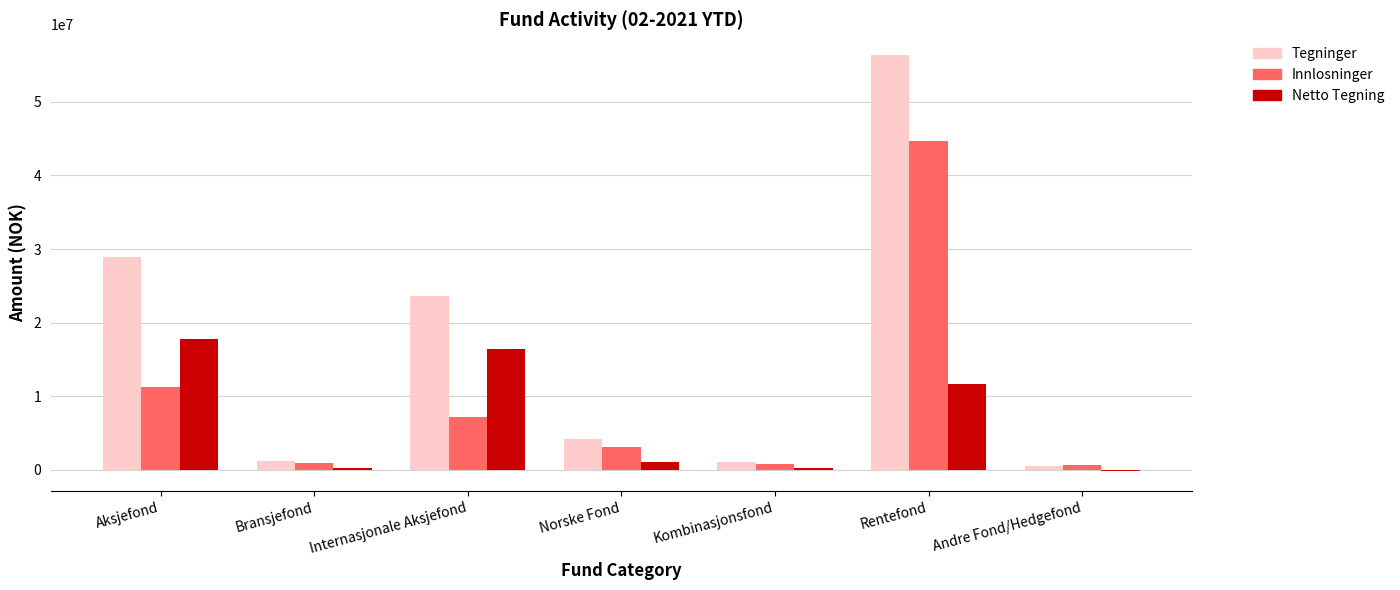

What is the sum of all Innlosninger values?

68555518.2